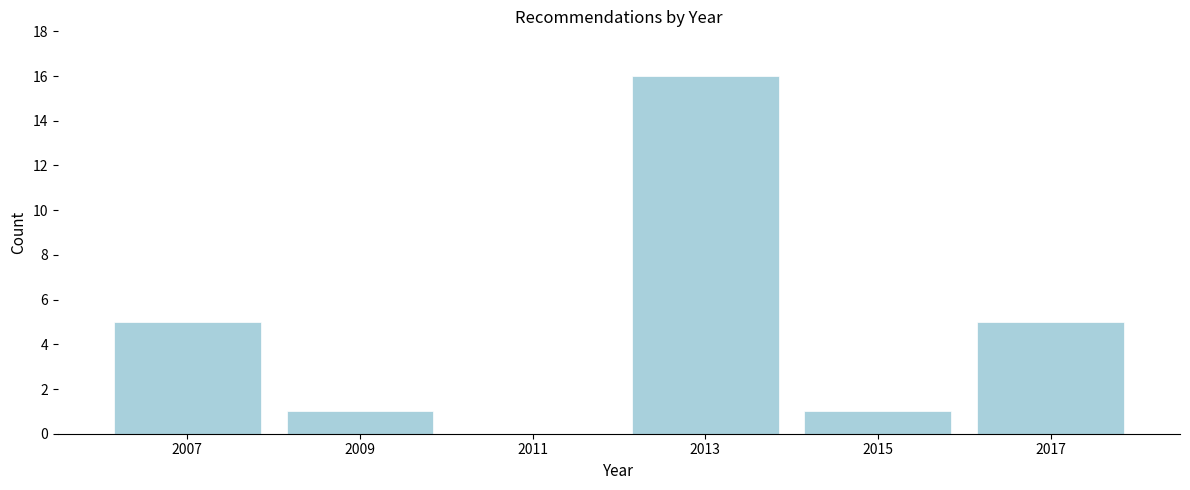

Reading left to right, list all the values displayed in this chart.

2007=5	2009=1	2011=0	2013=16	2015=1	2017=5